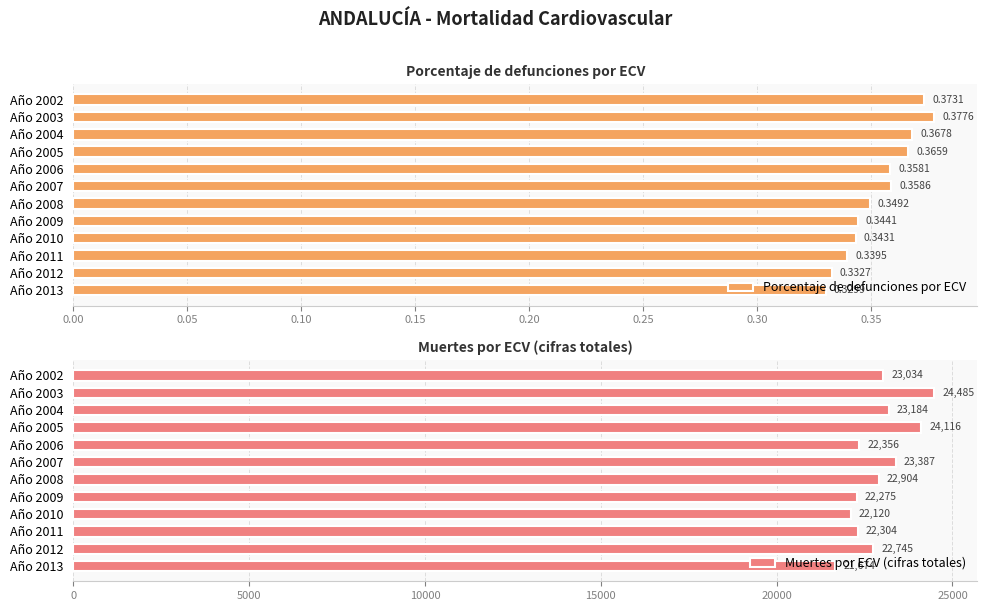

Read the Muertes por ECV (cifras totales) value at Año 2009.

22275